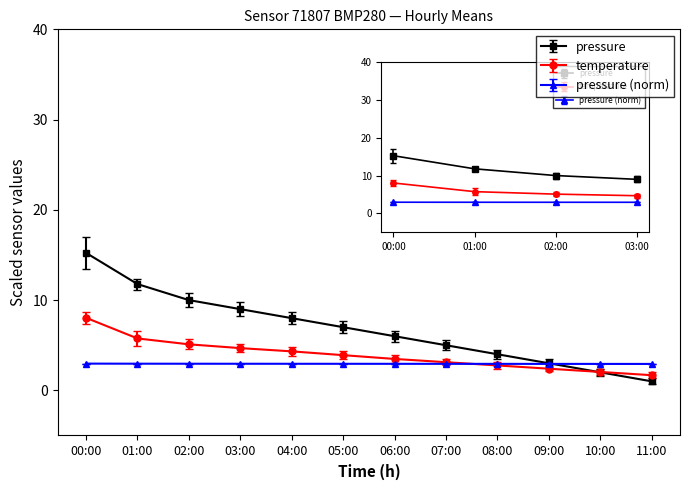

At which category is the sum across all series the highest?

00:00